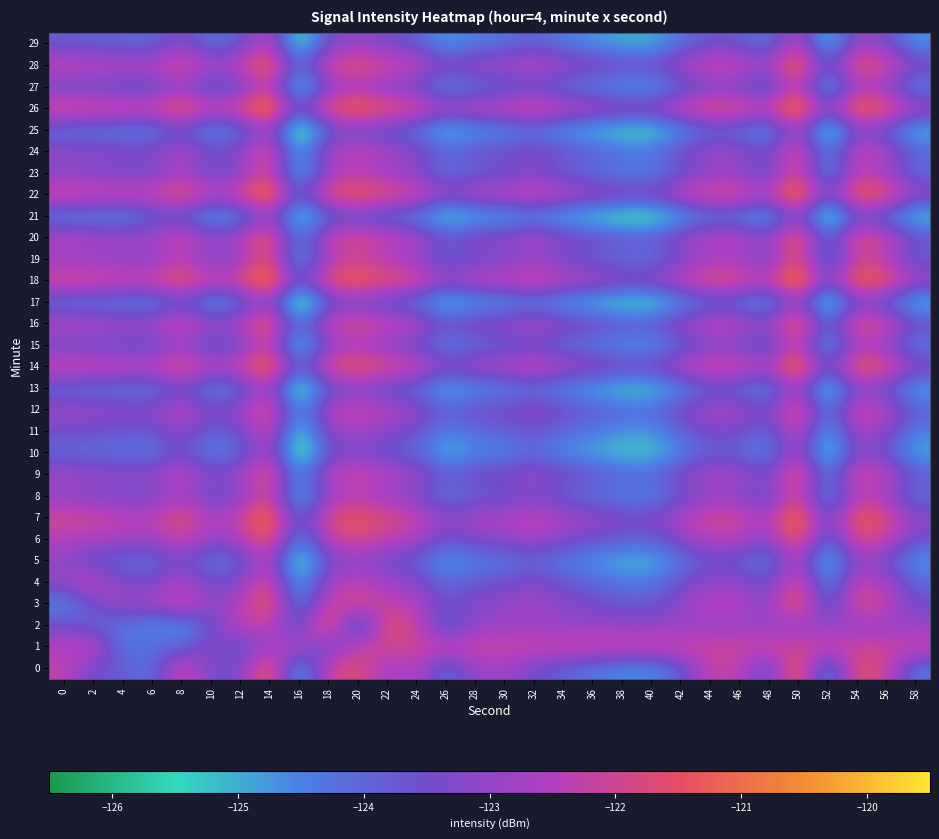

What is the total value across all series at 12?

-3694.4